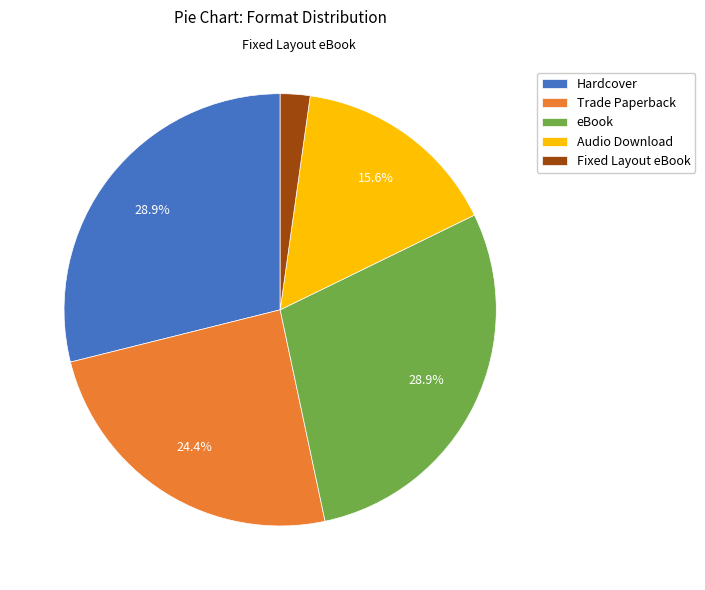

To the nearest percent, what is the average slice percentage?

20%